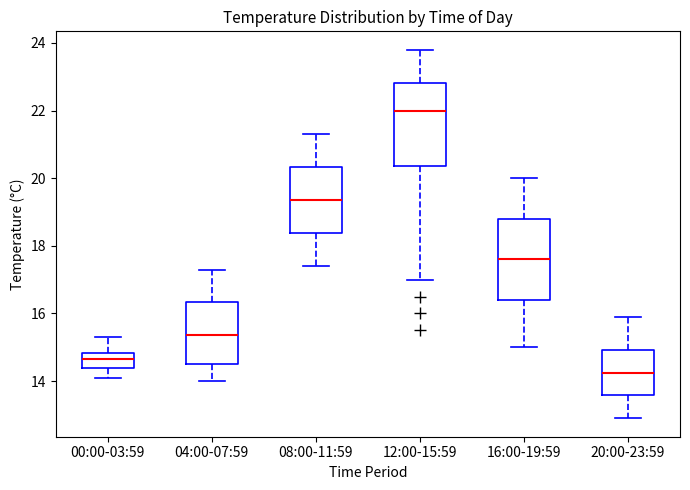

Which box has the highest median line?

12:00-15:59